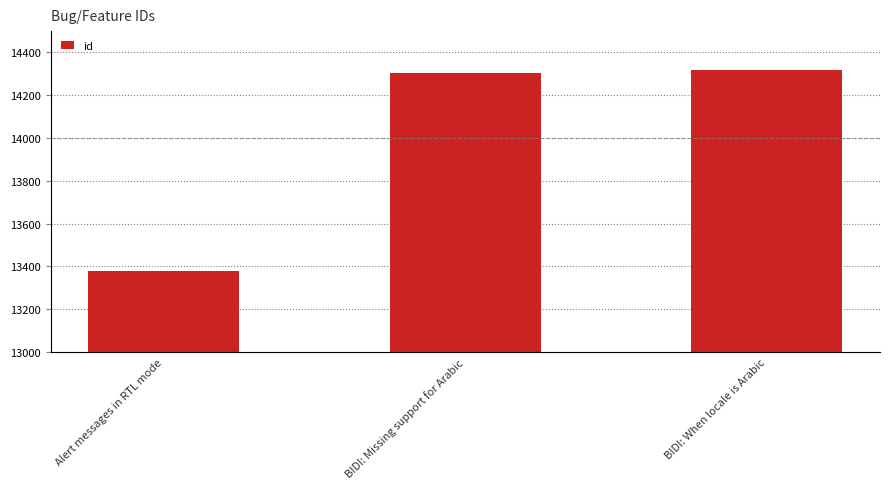

Reading left to right, transcribe all the data shown in this chart.

13380	14306	14319